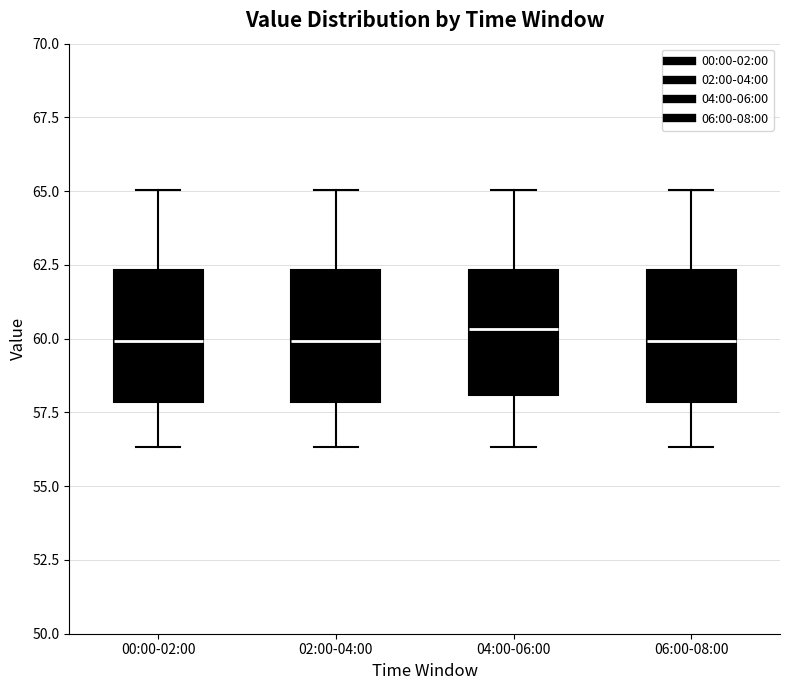

Reading left to right, transcribe this box plot: for each box, give where its median line is, the range the box spans, and where its two whiskers end, as read against the y-axis. The values are not printed on the chart, so give them approximately, as read against the axis.

00:00-02:00: median 60.0, box 58.0 to 62.5, whiskers 56.5 to 65.0
02:00-04:00: median 60.0, box 58.0 to 62.5, whiskers 56.5 to 65.0
04:00-06:00: median 60.5, box 58.0 to 62.5, whiskers 56.5 to 65.0
06:00-08:00: median 60.0, box 58.0 to 62.5, whiskers 56.5 to 65.0